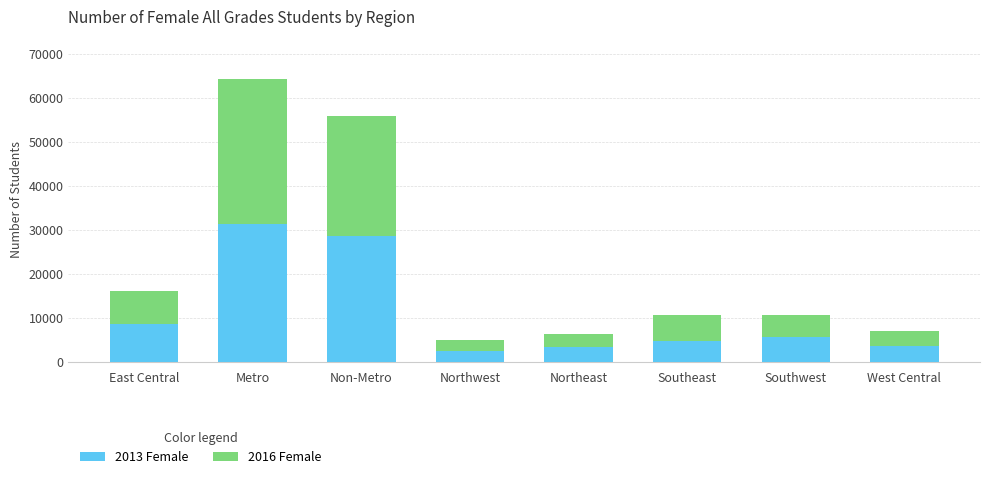

At which label does 2013 Female first exceed 5758?

East Central